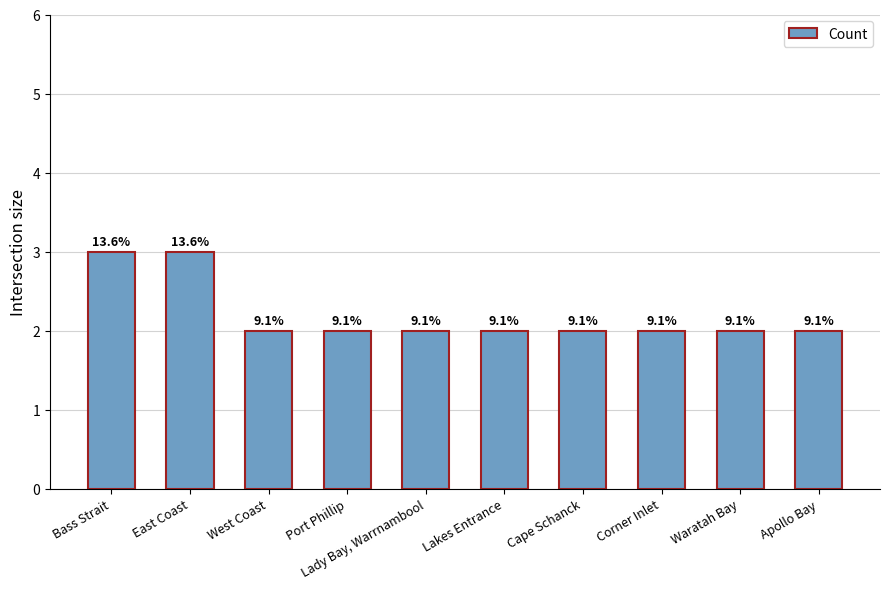

How many bars are there in total?

10